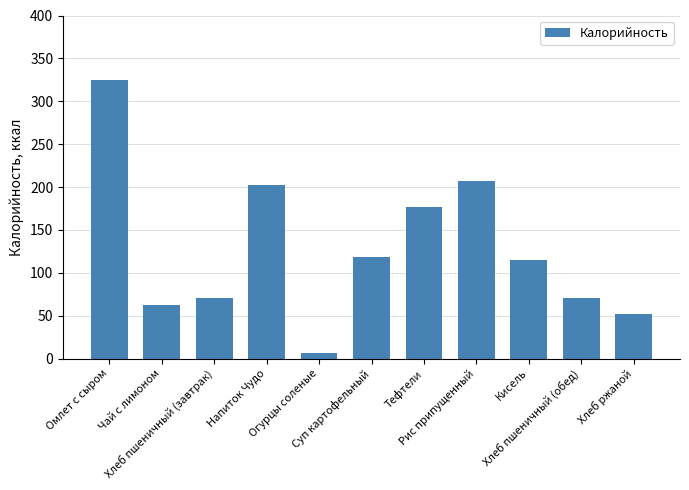

What is the difference between the maximum and second lowest values?

273.0